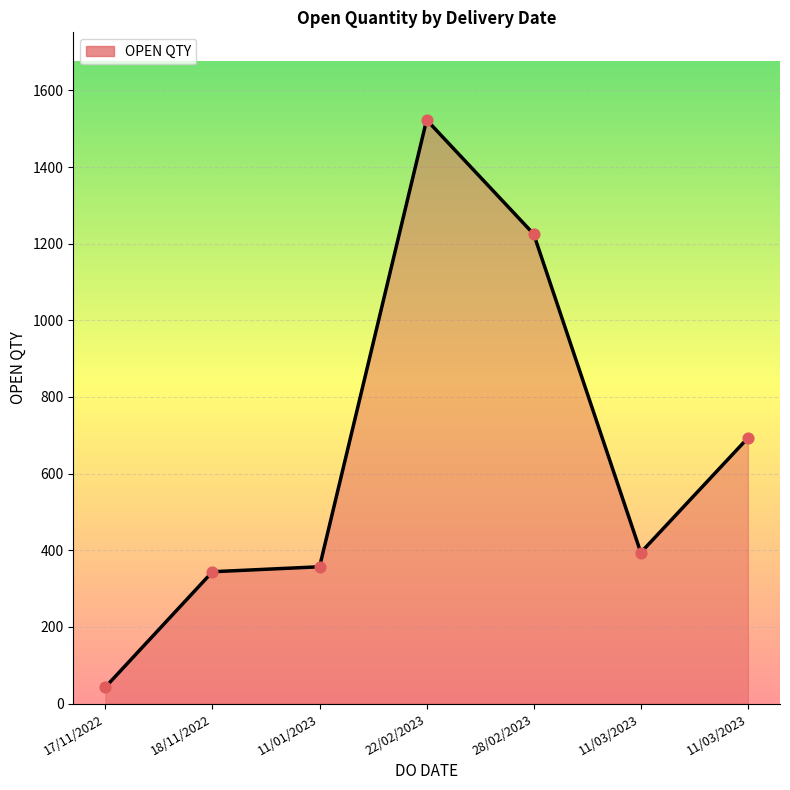

What is the ratio of the value at 18/11/2022 to the value at 11/01/2023?

1.0